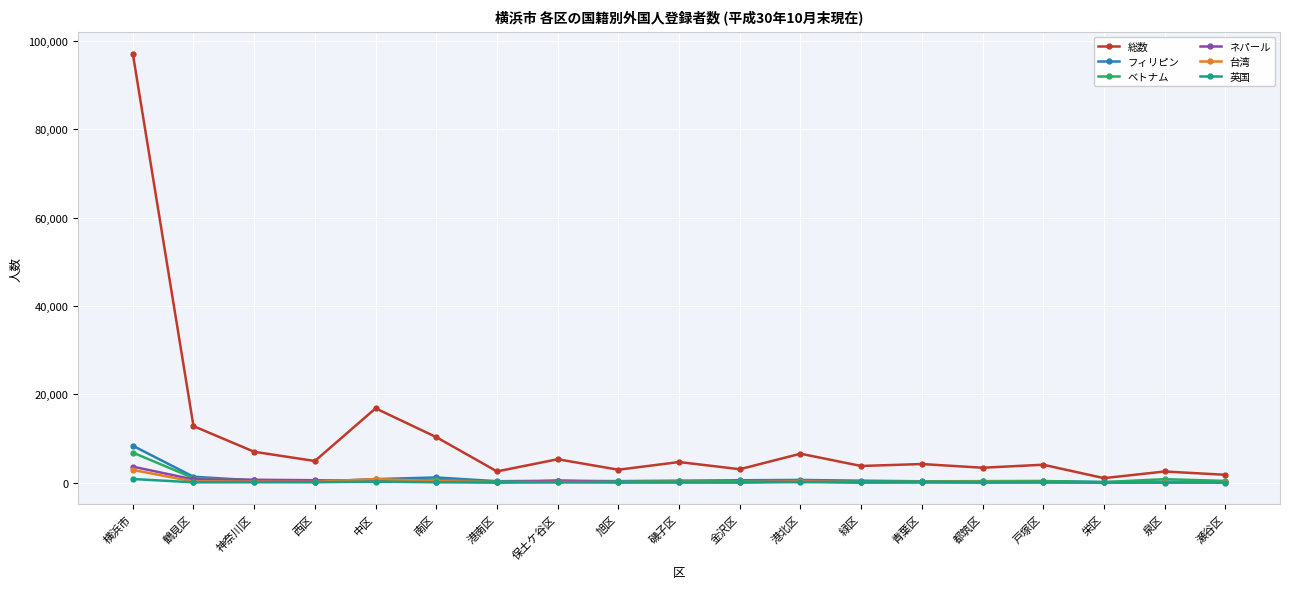

Which label corresponds to the largest value in the chart?

横浜市